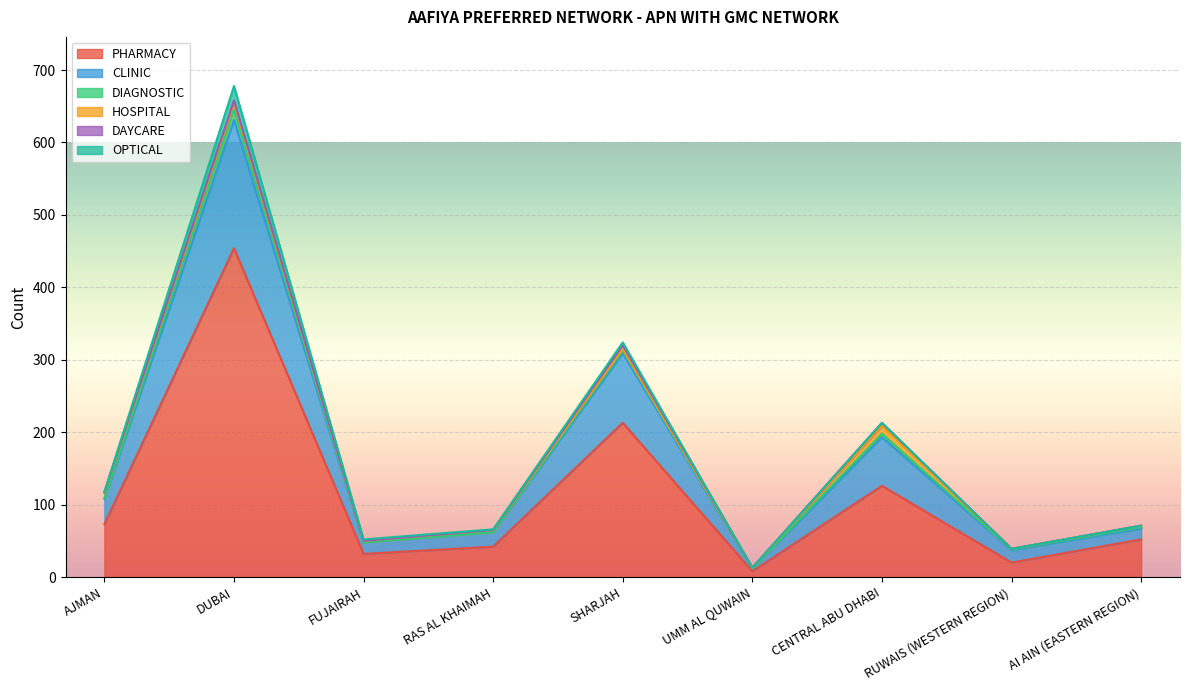

At which category is the sum across all series the highest?

DUBAI